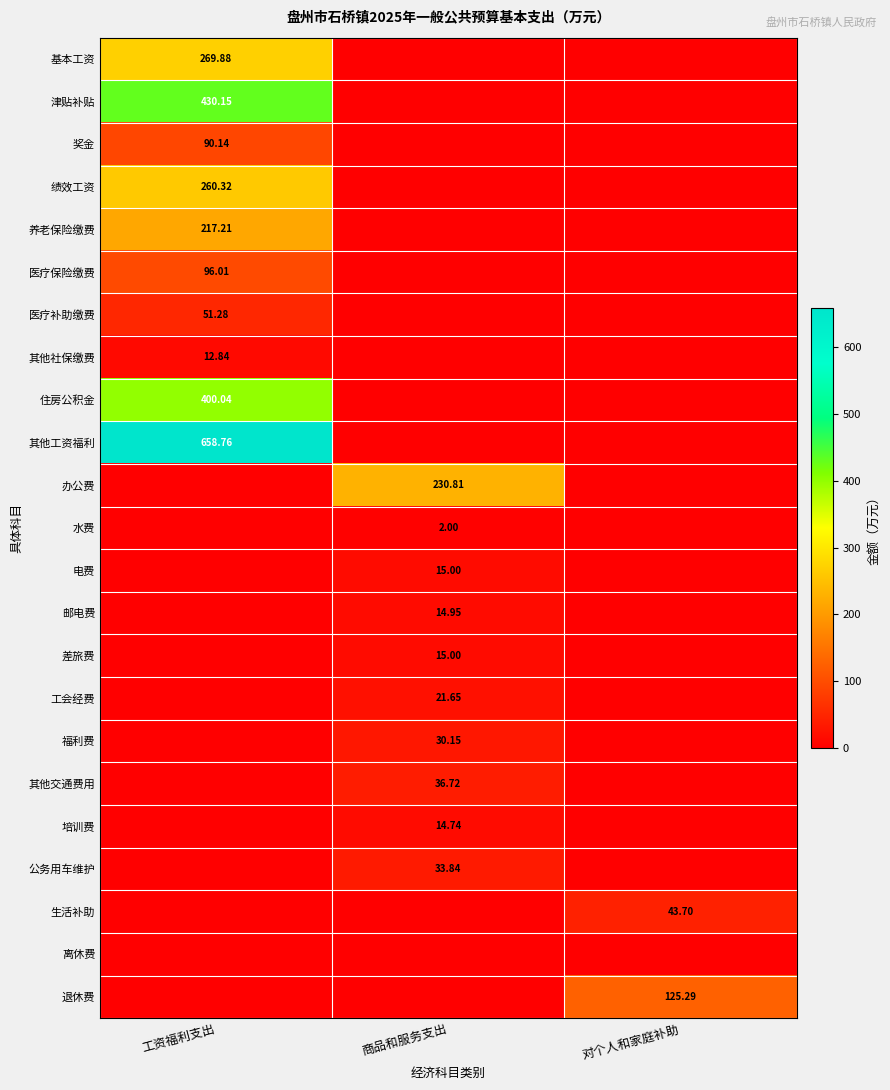

List the labels in order of 电费 value, largest first.

商品和服务支出, 工资福利支出, 对个人和家庭补助